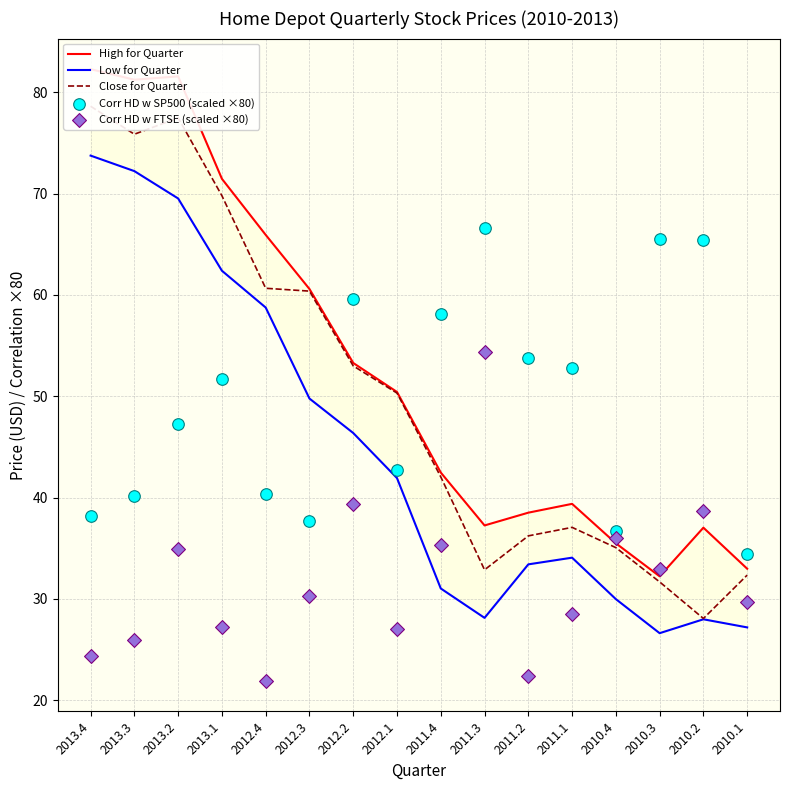

Which series has the largest total across all categories?

High for Quarter